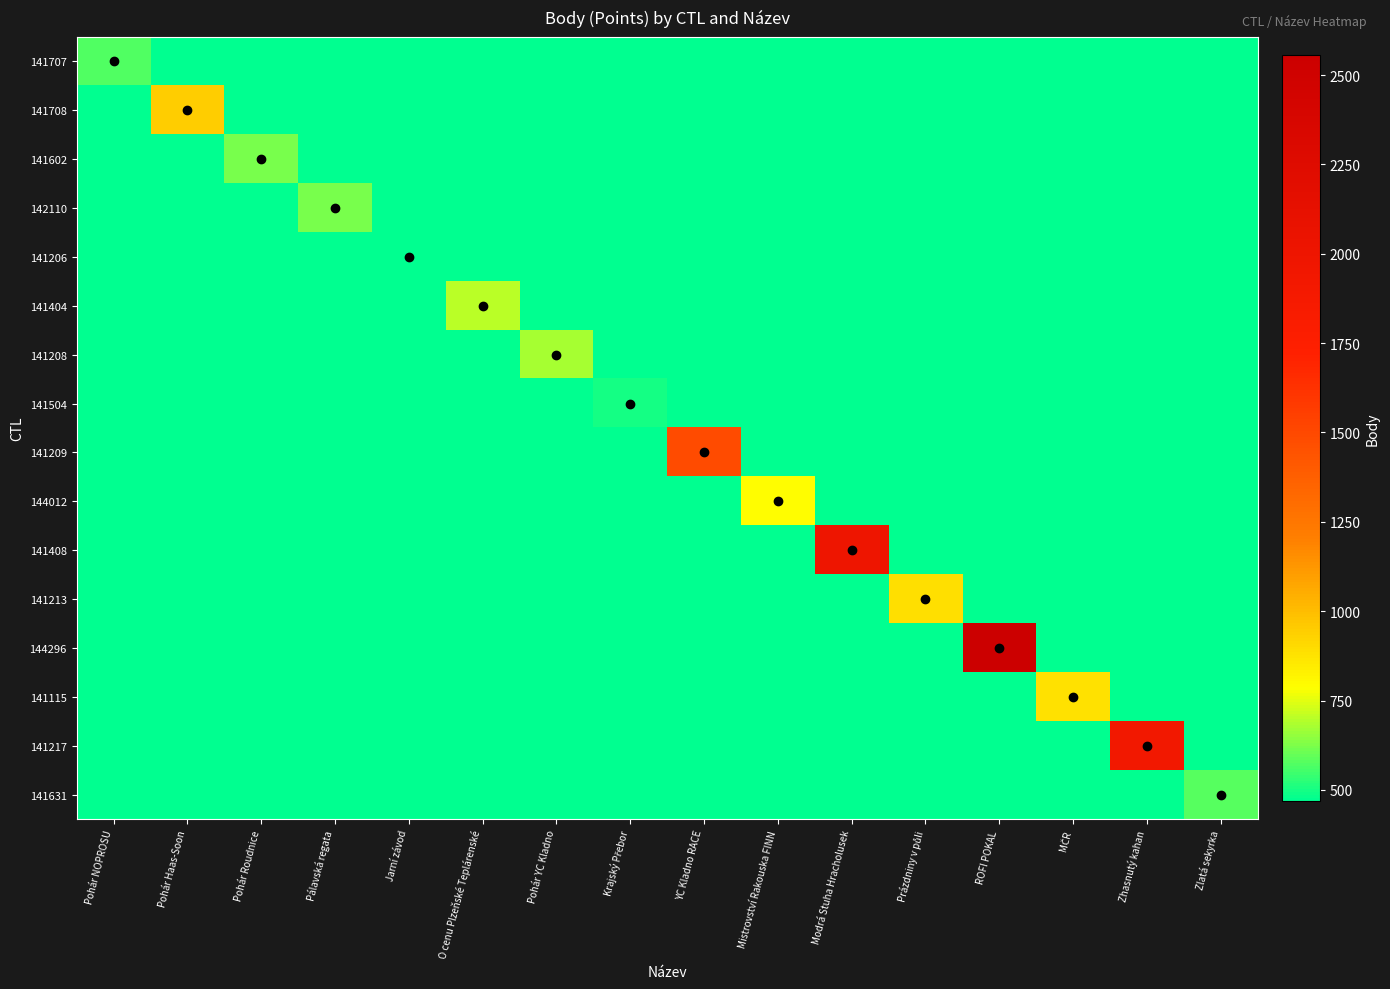

Which series has the widest spread of values?

144296